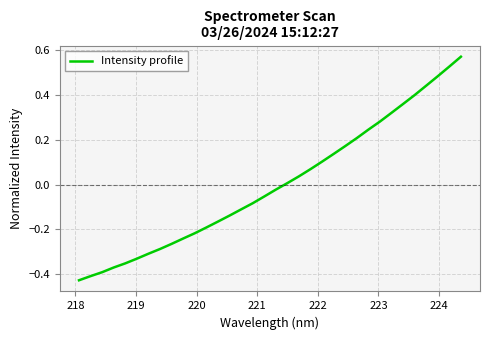

What is the difference between the maximum and minimum values?

1.0